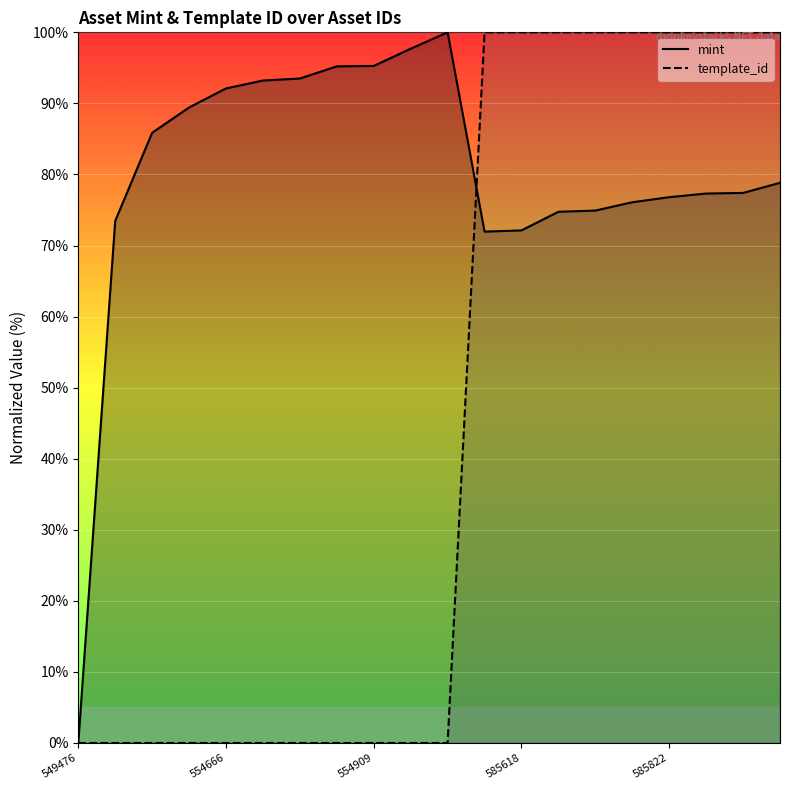

Does the chart display data point markers on the line(s)?

No